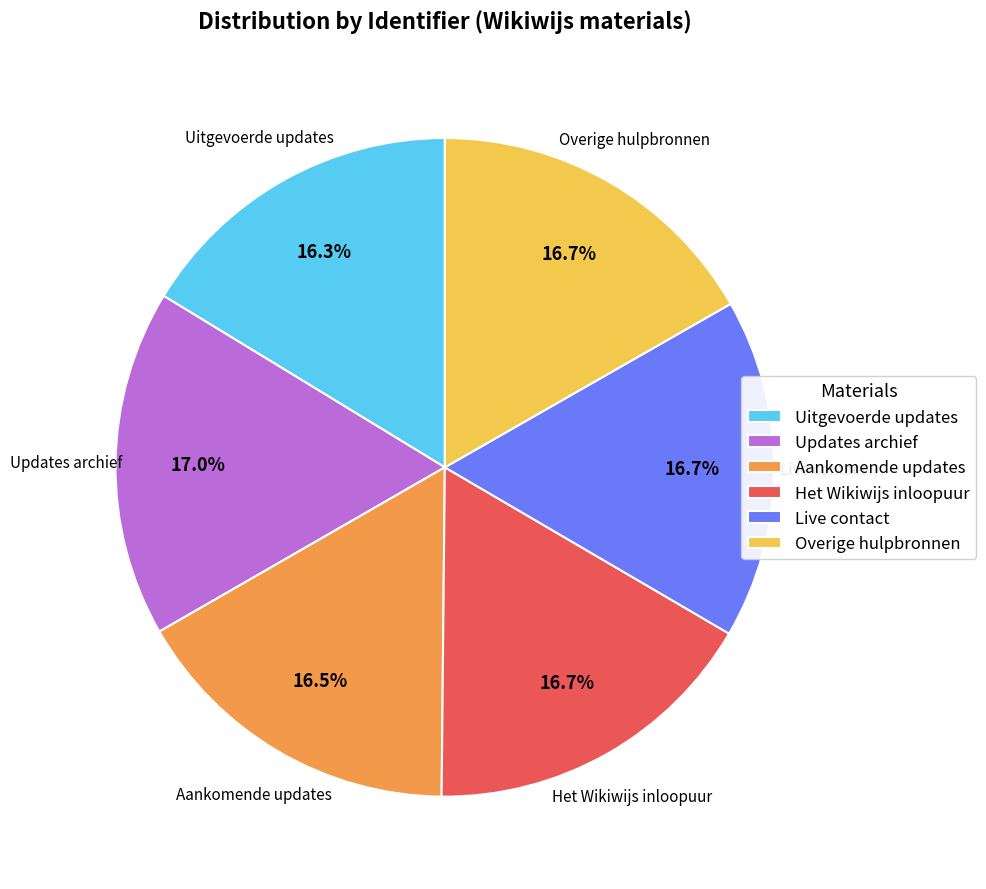

What portion of the pie excludes Het Wikiwijs inloopuur?

83.3%